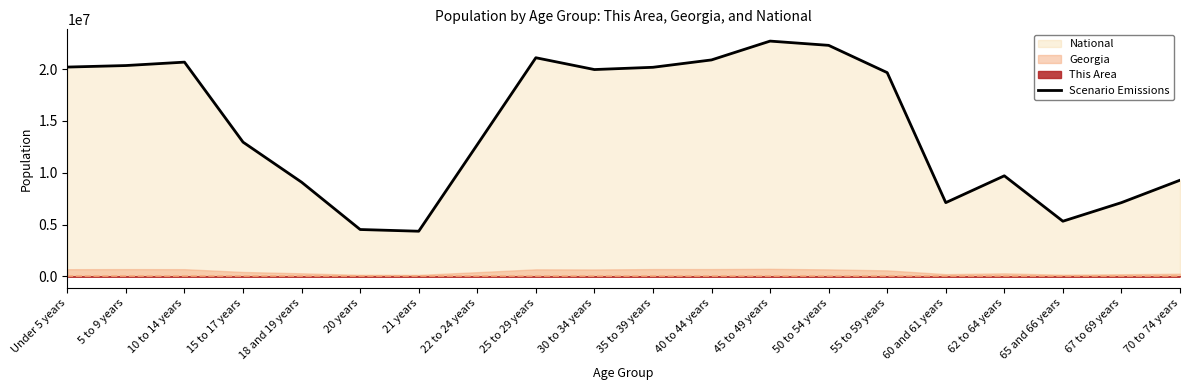

What is the change in value from 15 to 17 years to 50 to 54 years?

+9343871